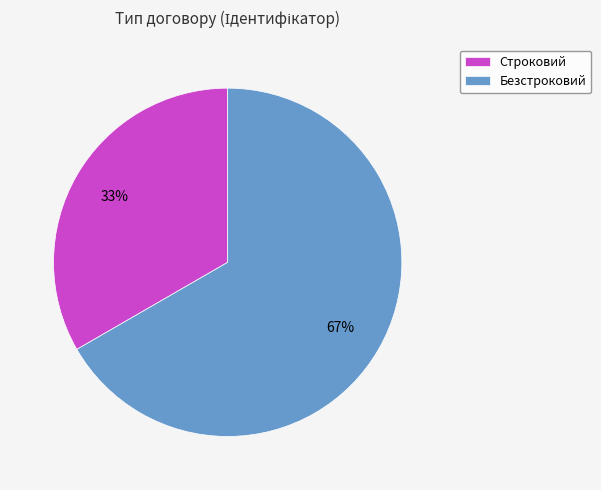

To the nearest percent, what is the average slice percentage?

50%